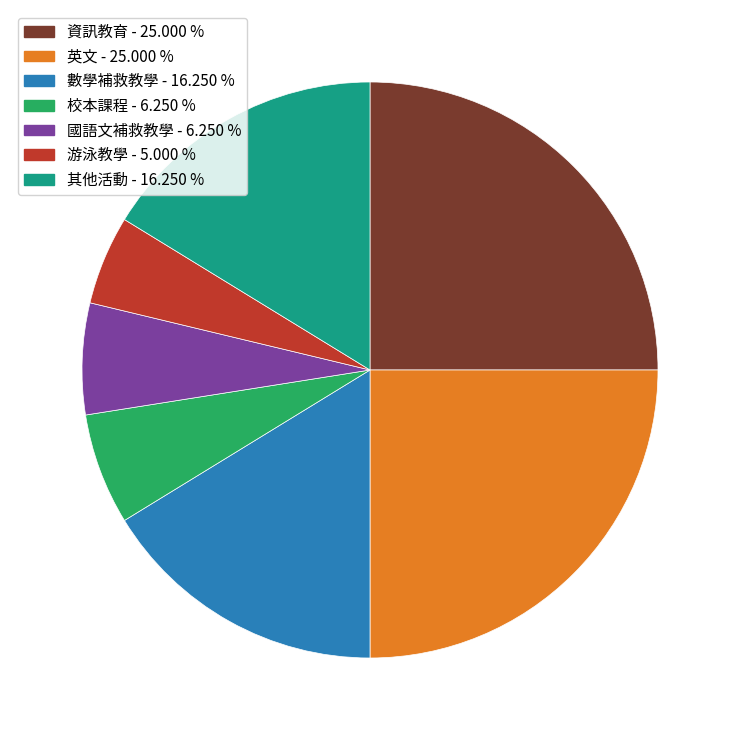

Is there any slice that represents more than half of the pie?

No